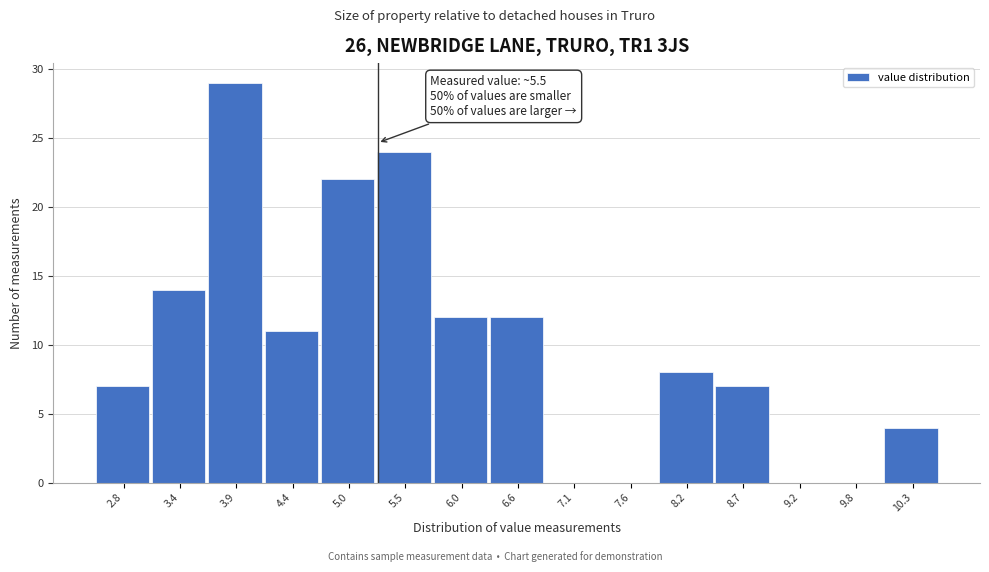

Reading left to right, list all the values displayed in this chart.

2.8=7	3.4=14	3.9=29	4.4=11	5.0=22	5.5=24	6.0=12	6.6=12	7.1=0	7.6=0	8.2=8	8.7=7	9.2=0	9.8=0	10.3=4